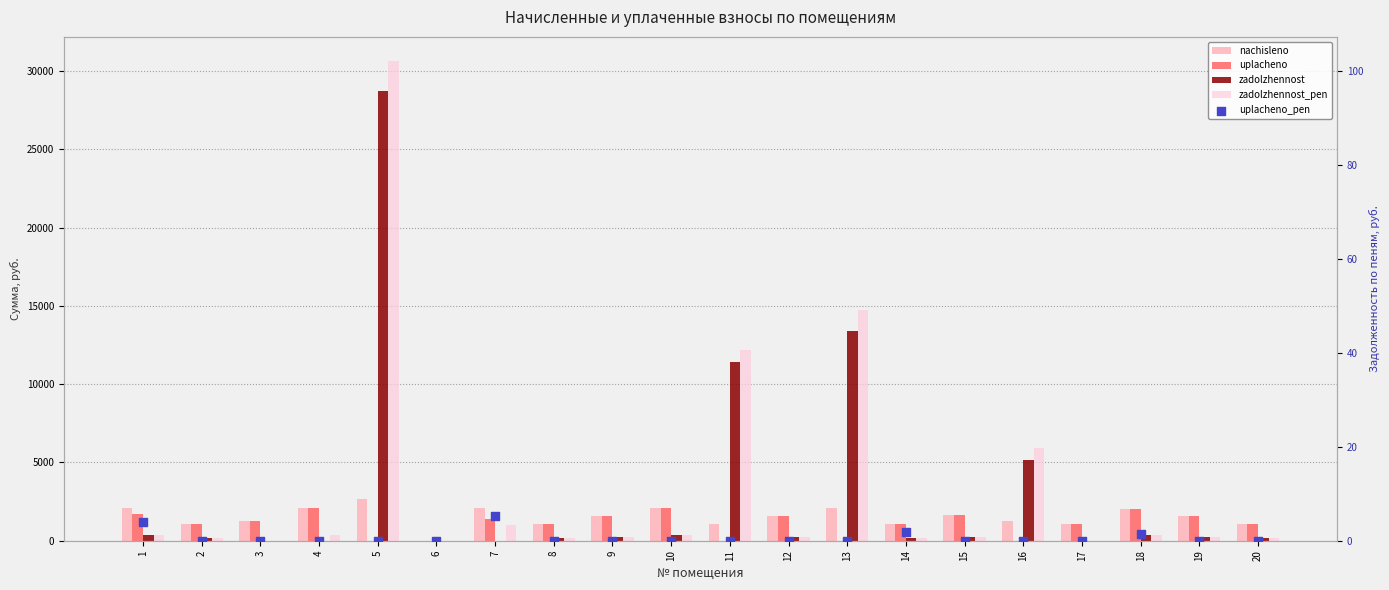

Is the value of zadolzhennost_pen at 17 greater than the value of nachisleno at 18?

No